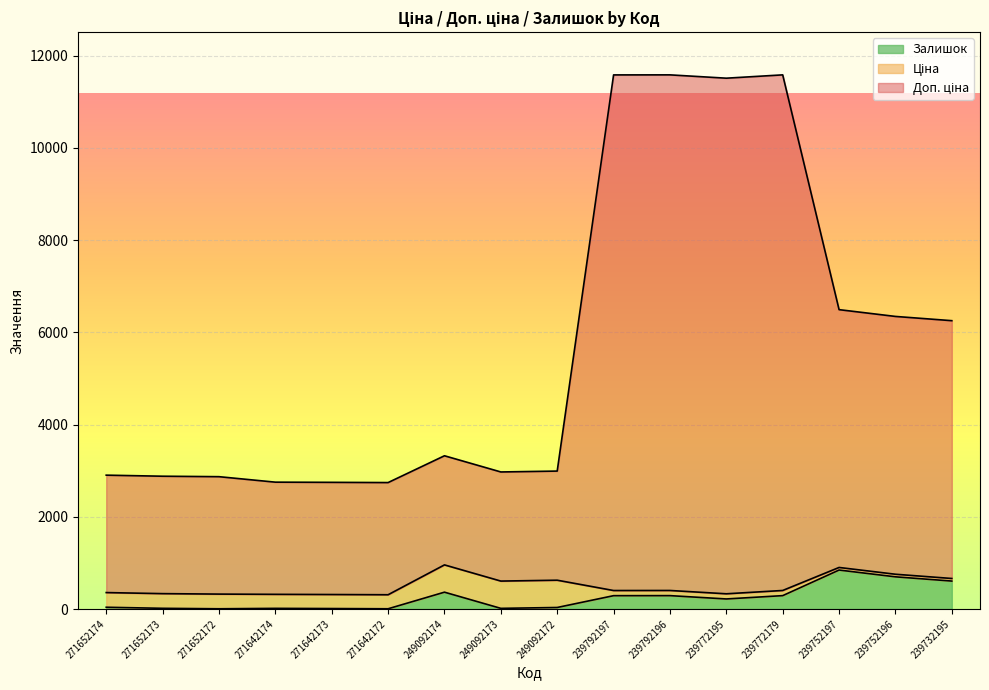

What is the sum of the Доп. ціна values at 239792196 and 239752196?

17928.7